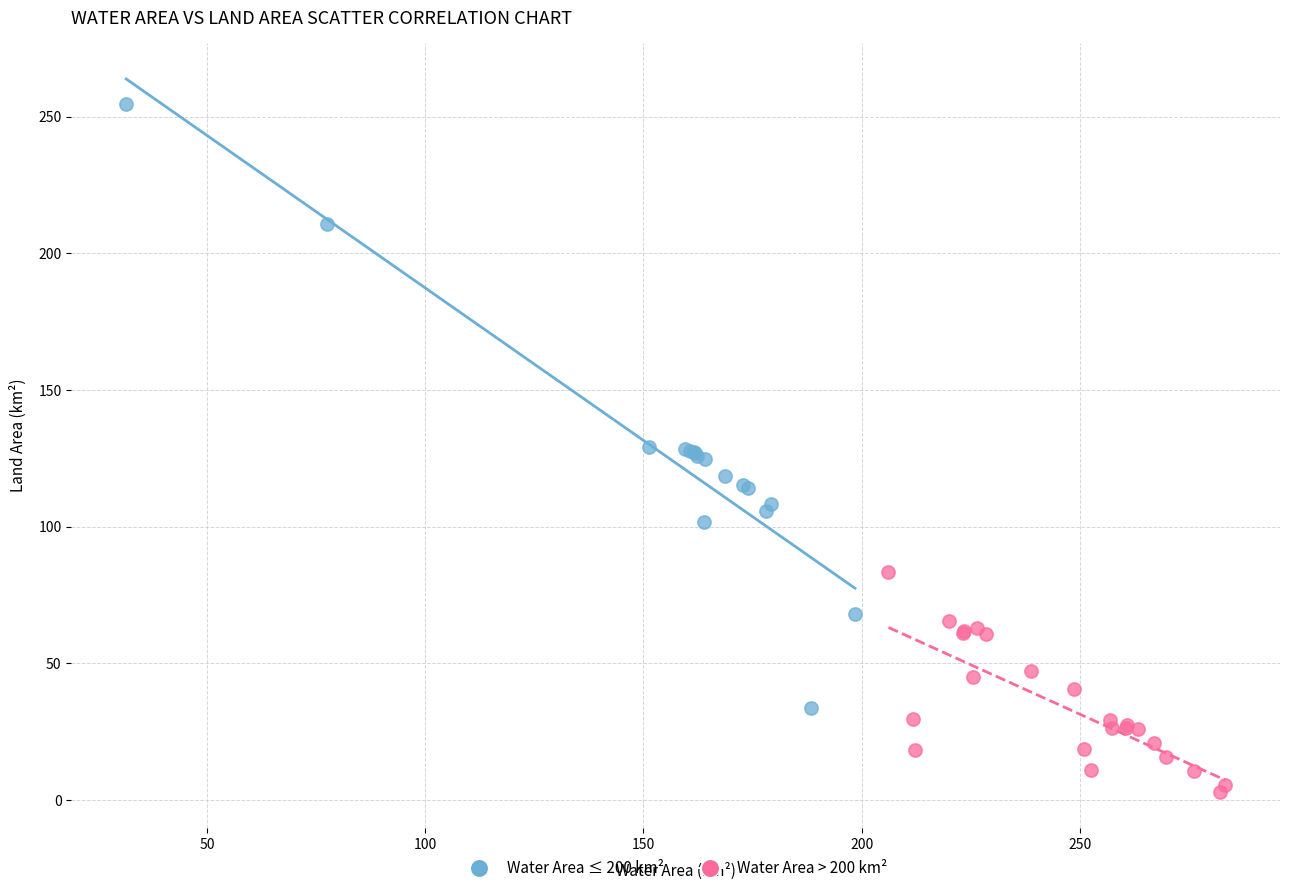

Which series reaches the maximum Y coordinate?

Water Area ≤ 200 km²